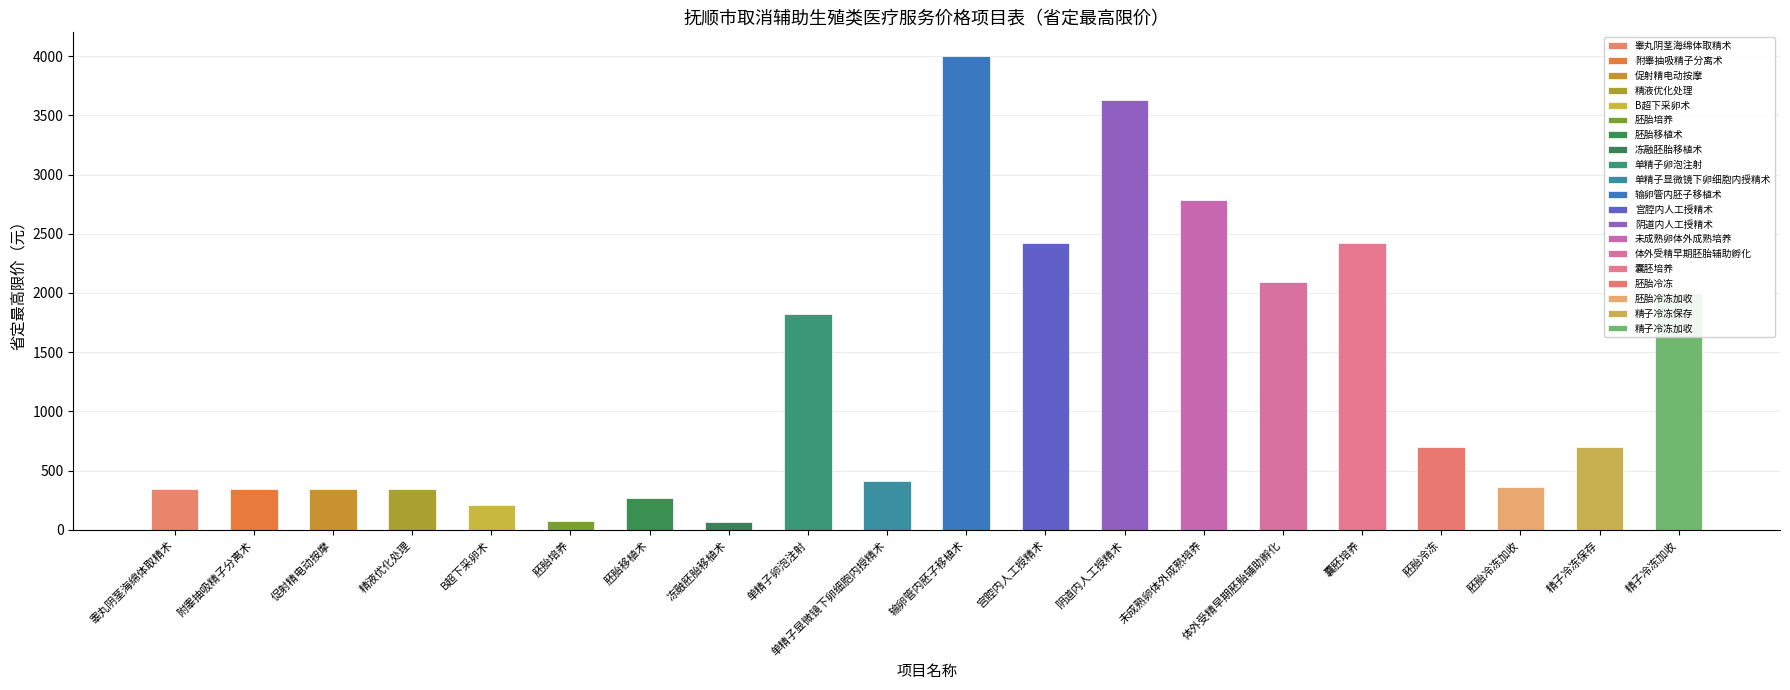

Reading left to right, what are all the values shown in this chart?

睾丸阴茎海绵体取精术=345	附睾抽吸精子分离术=345	促射精电动按摩=345	精液优化处理=345	B超下采卵术=209	胚胎培养=73	胚胎移植术=273	冻融胚胎移植术=67	单精子卵泡注射=1820	单精子显微镜下卵细胞内授精术=414	输卵管内胚子移植术=4000	宫腔内人工授精术=2420	阴道内人工授精术=3630	未成熟卵体外成熟培养=2783	体外受精早期胚胎辅助孵化=2093	囊胚培养=2420	胚胎冷冻=702	胚胎冷冻加收=360	精子冷冻保存=702	精子冷冻加收=2000